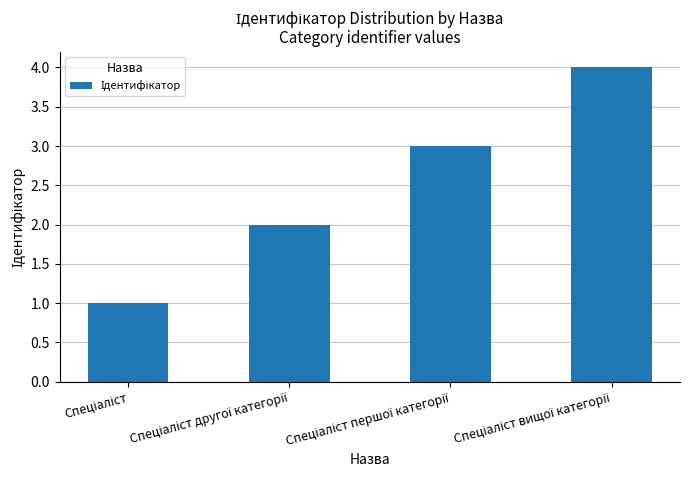

What is the maximum value shown in the chart?

4